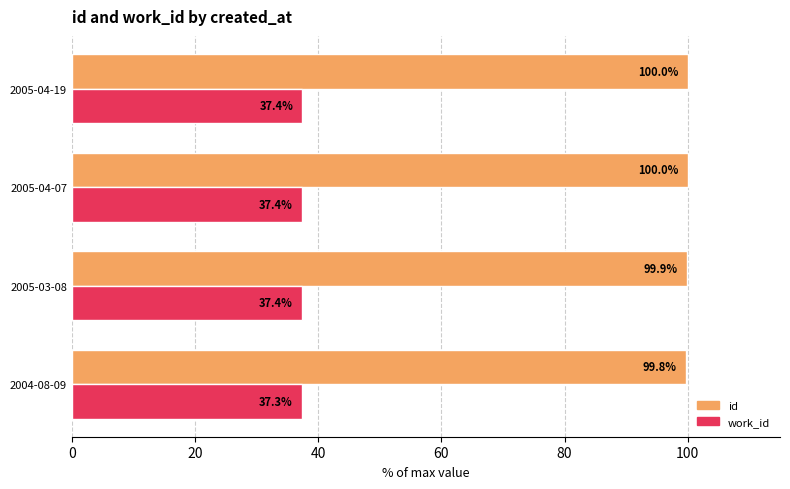

What is the total value across all series at 2005-03-08?

137.3